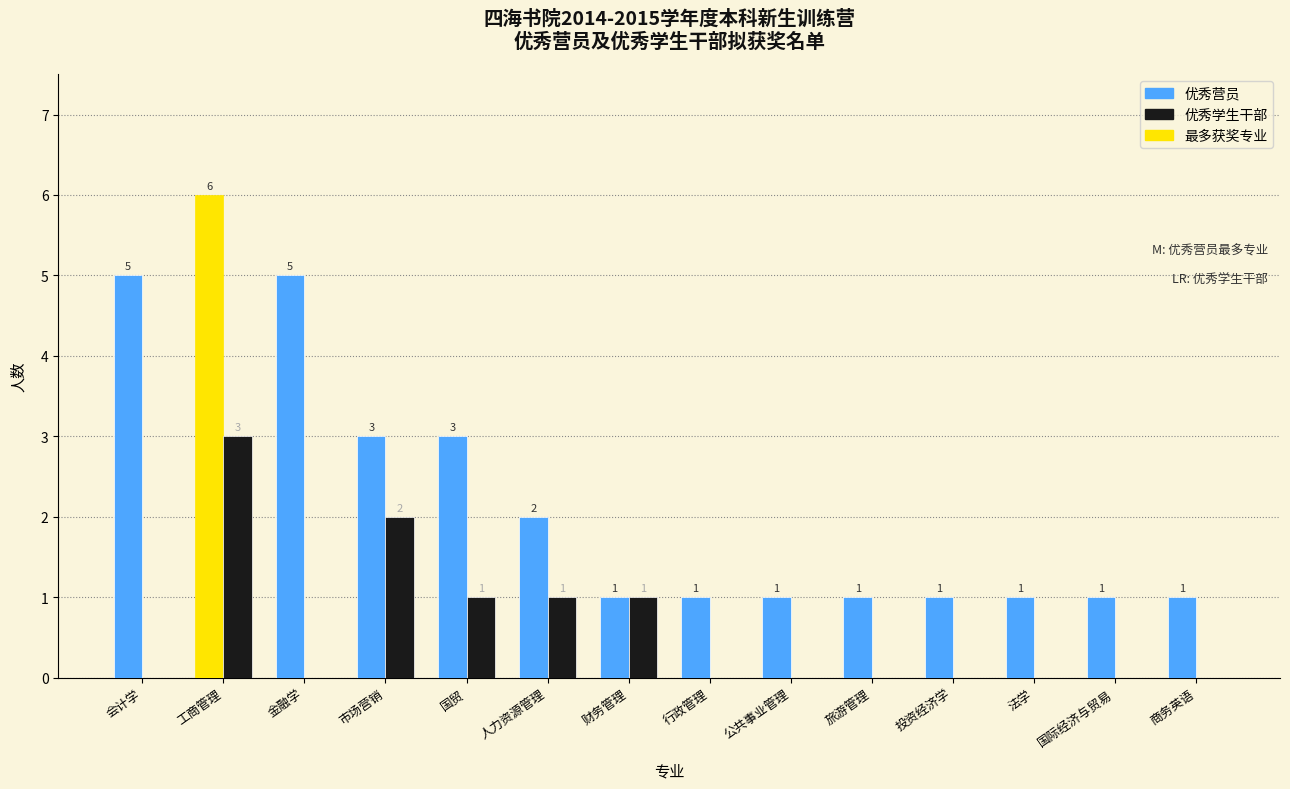

Reading left to right, transcribe all the data shown in this chart.

优秀营员: 会计学=5	工商管理=6	金融学=5	市场营销=3	国贸=3	人力资源管理=2	财务管理=1	行政管理=1	公共事业管理=1	旅游管理=1	投资经济学=1	法学=1	国际经济与贸易=1	商务英语=1
优秀学生干部: 会计学=0	工商管理=3	金融学=0	市场营销=2	国贸=1	人力资源管理=1	财务管理=1	行政管理=0	公共事业管理=0	旅游管理=0	投资经济学=0	法学=0	国际经济与贸易=0	商务英语=0